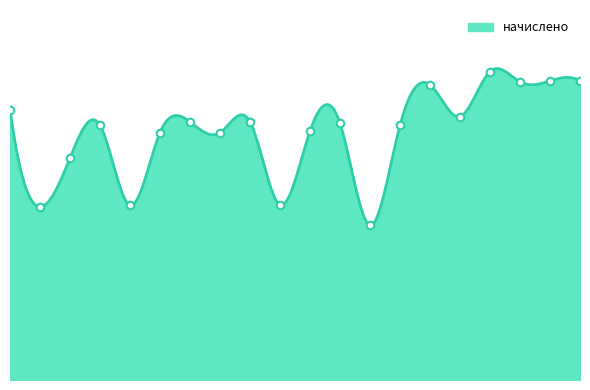

Is this an area chart (filled region under the line)?

Yes